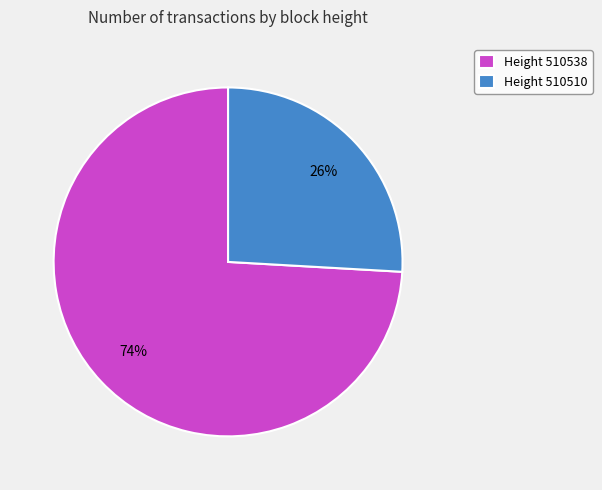

To the nearest percent, what is the difference between the largest and smallest slice percentages?

48%